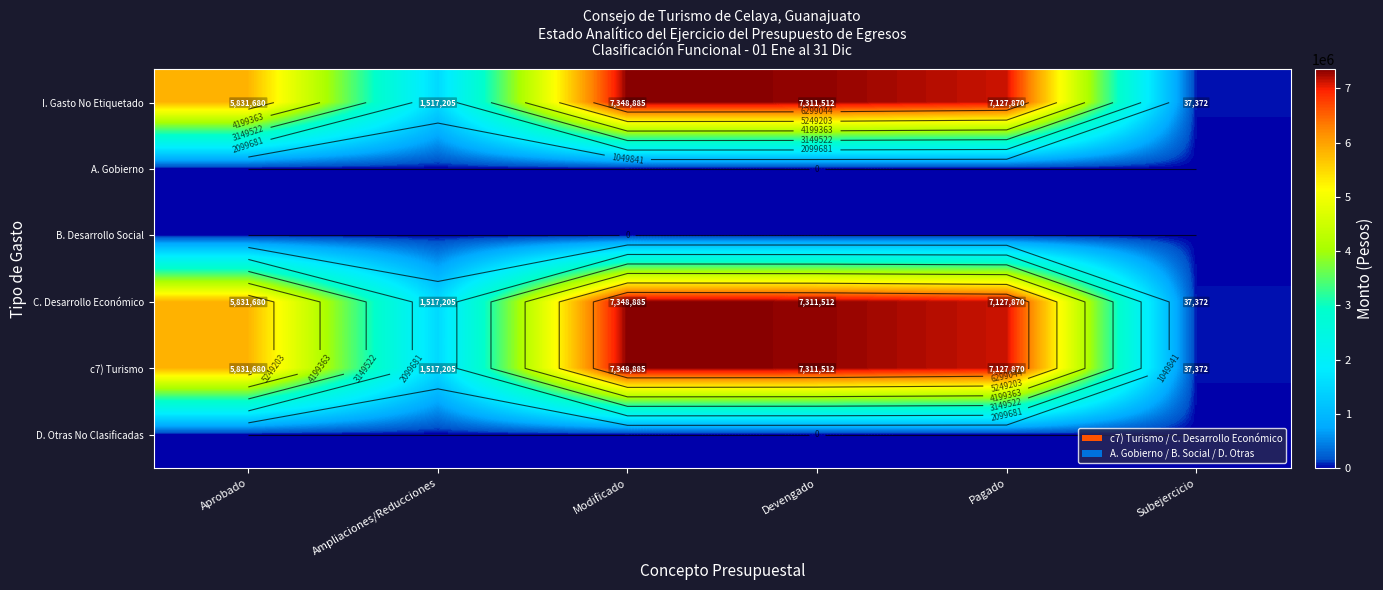

The value of c7) Turismo at Devengado is 12384706.8. True or false?

False